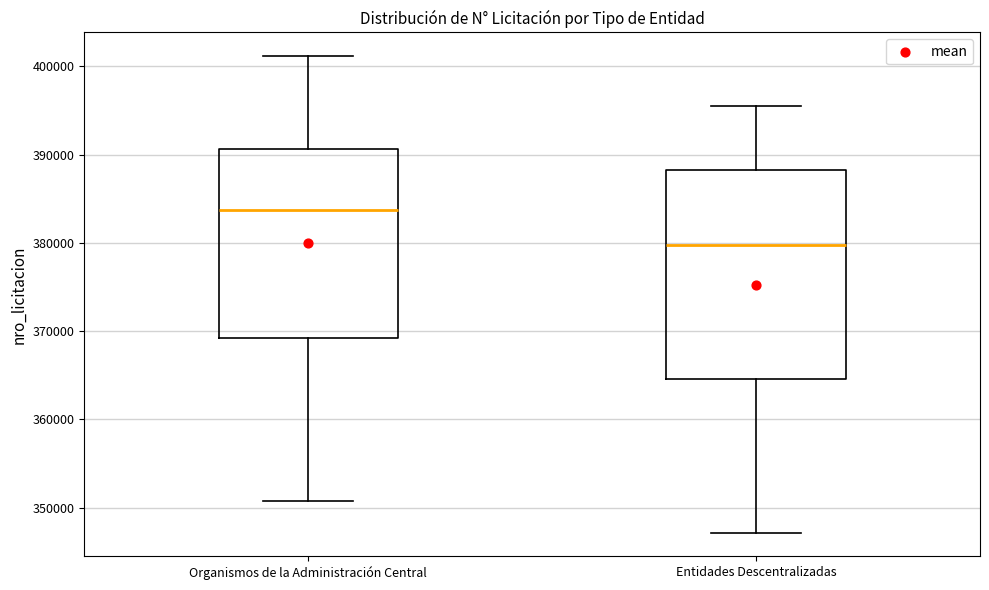

Which box has the highest median line?

Organismos de la Administración Central